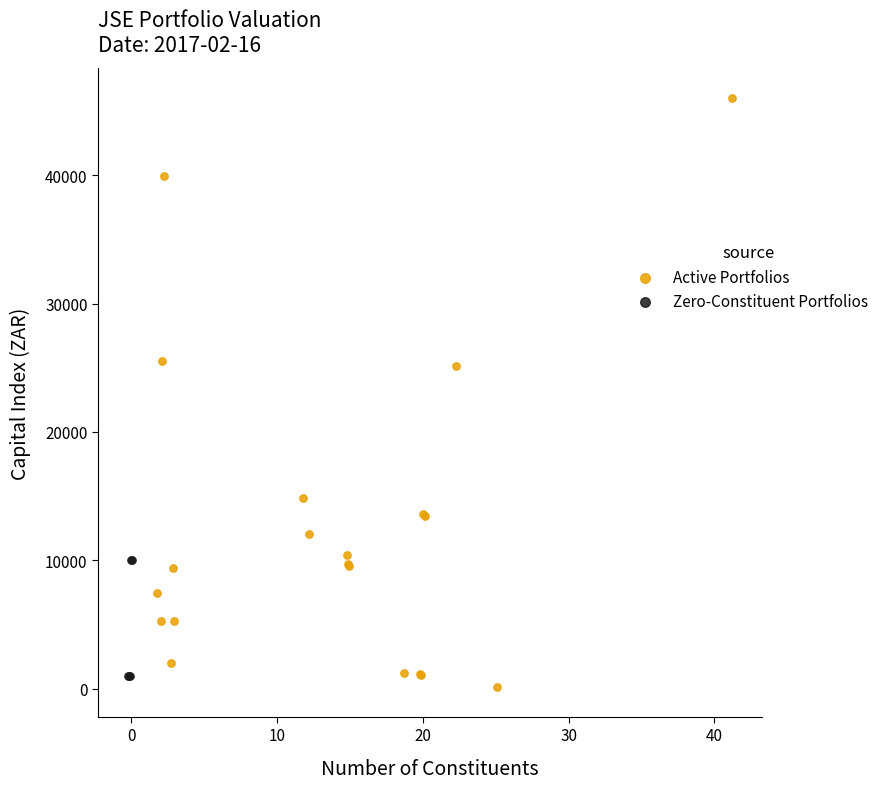

Which series contains the highest Y value?

Active Portfolios